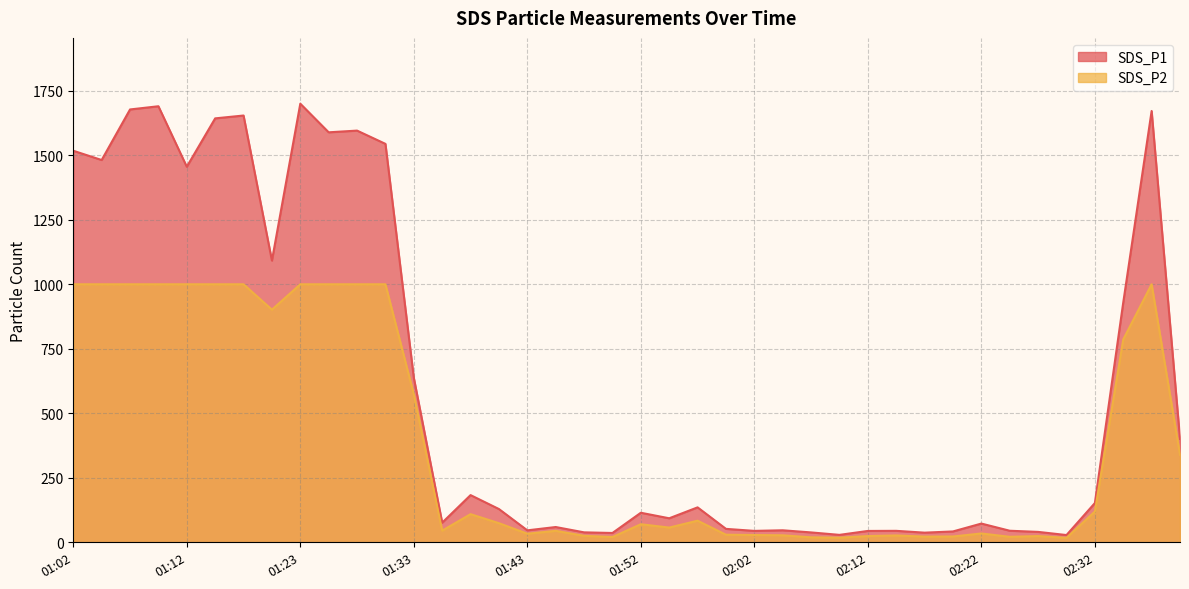

At 01:15, list the series in order from largest to smallest.

SDS_P1, SDS_P2